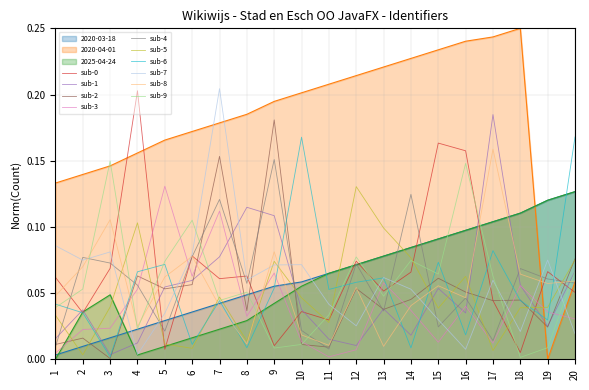

What is the difference between the highest and lowest values at 2?

0.1